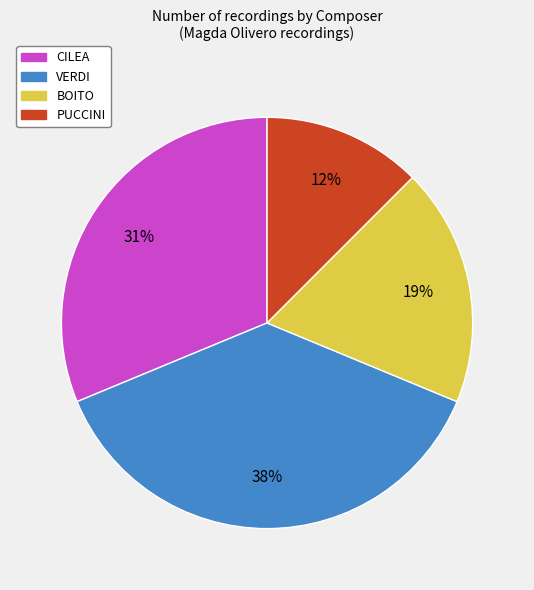

The CILEA slice represents 31% of the pie. True or false?

True